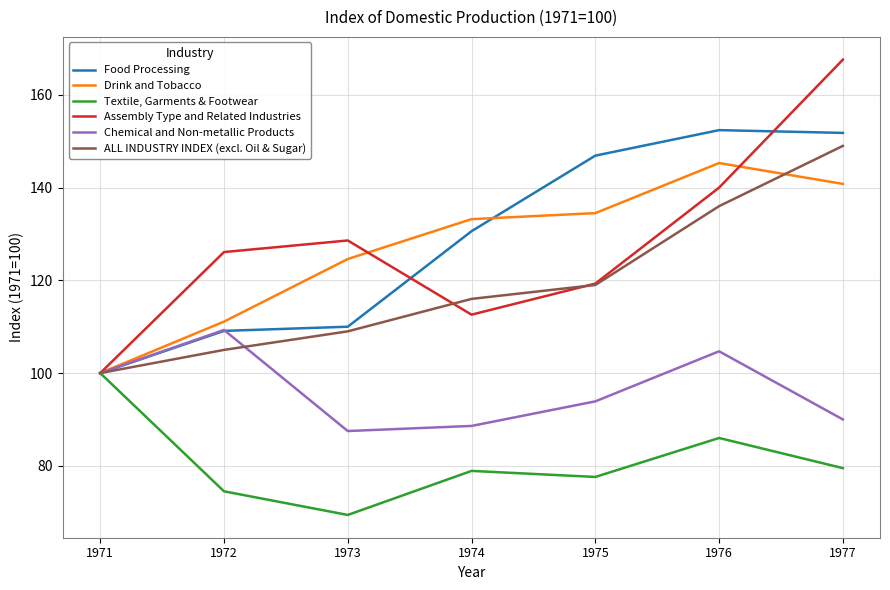

What are all the series names shown in the legend?

Food Processing, Drink and Tobacco, Textile, Garments & Footwear, Assembly Type and Related Industries, Chemical and Non-metallic Products, ALL INDUSTRY INDEX (excl. Oil & Sugar)